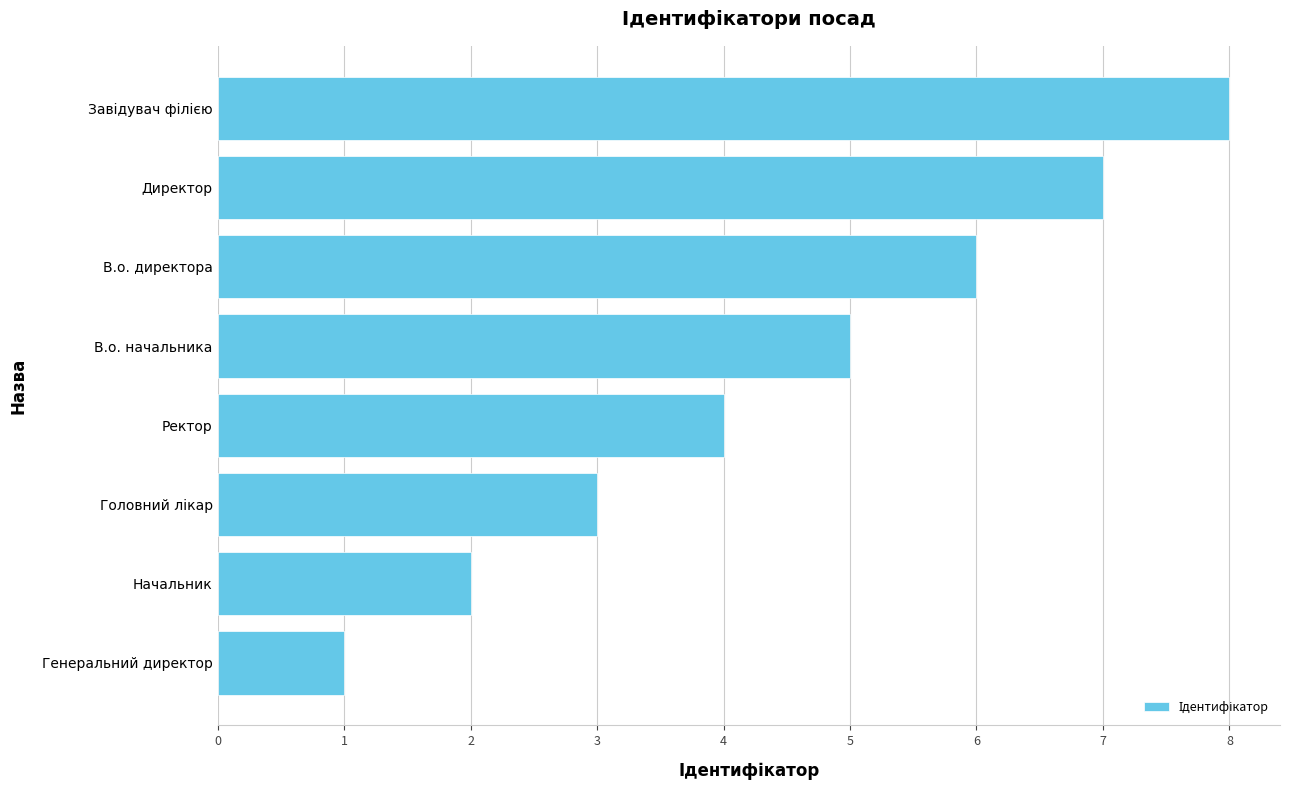

What is the ratio of the value at В.о. директора to the value at Начальник?

3.0